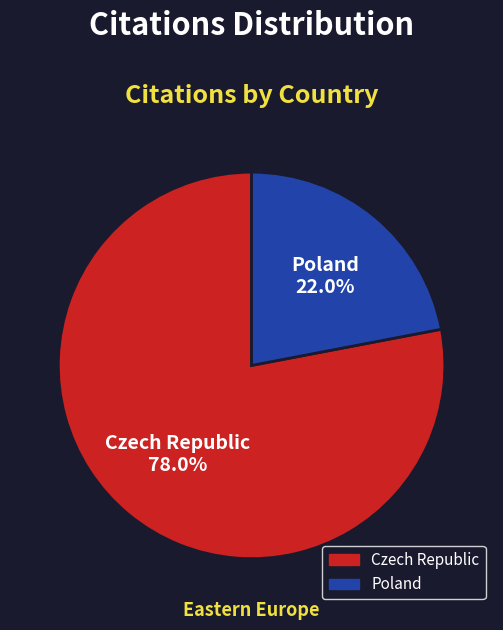

To the nearest percent, what is the difference between the Czech Republic and Poland slice percentages?

56%